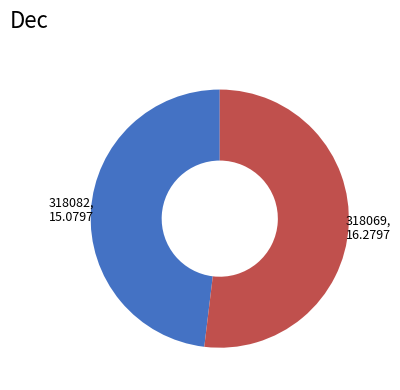

Does any single category account for the majority?

Yes